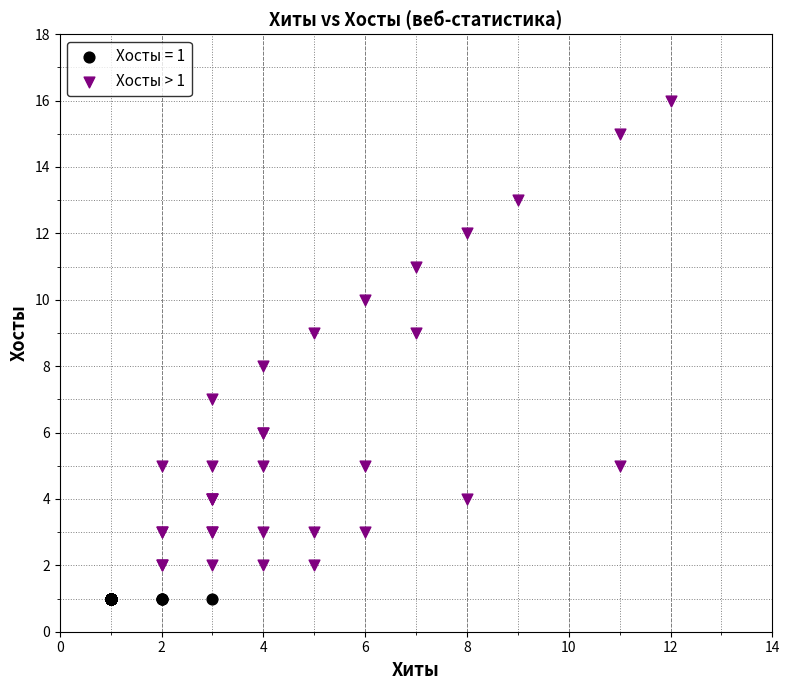

Which series contains the lowest Y value?

Хосты = 1